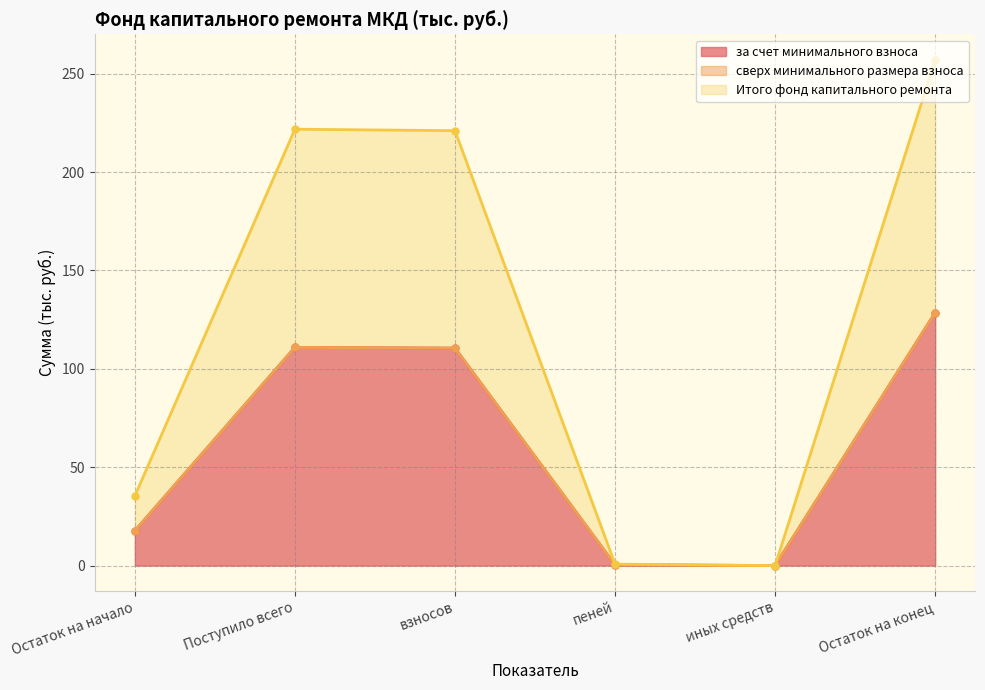

How many interior local valleys does the за счет минимального взноса series have?

1